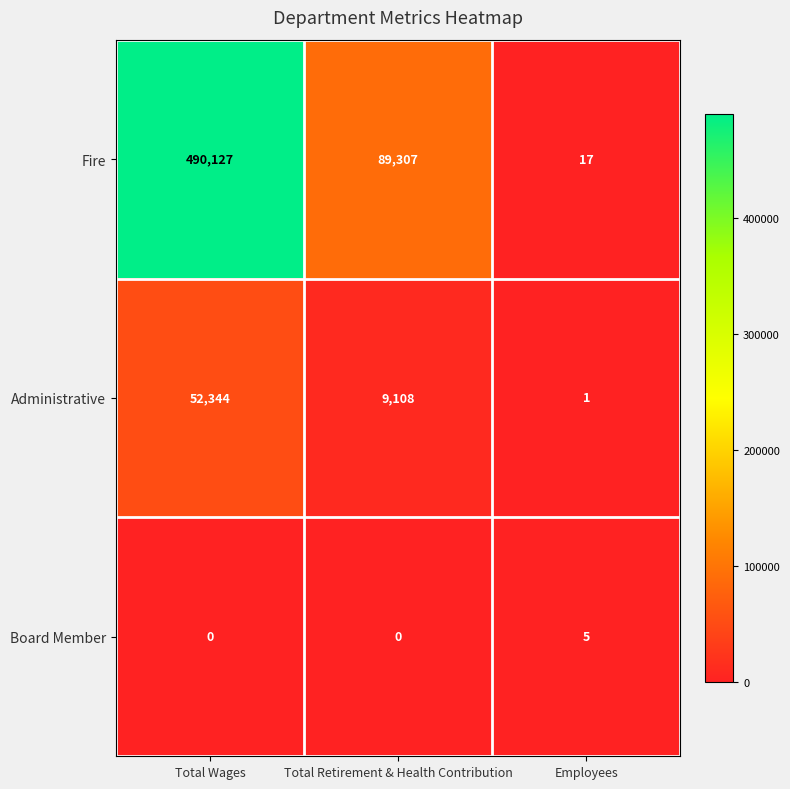

Which series has the largest total across all categories?

Fire